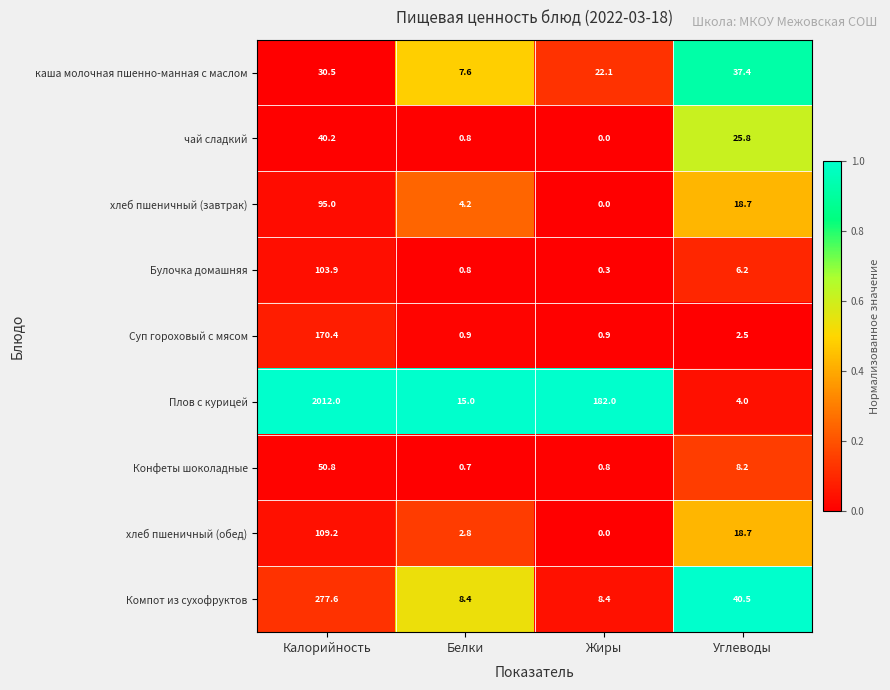

What is the average value of the Булочка домашняя series?

27.8